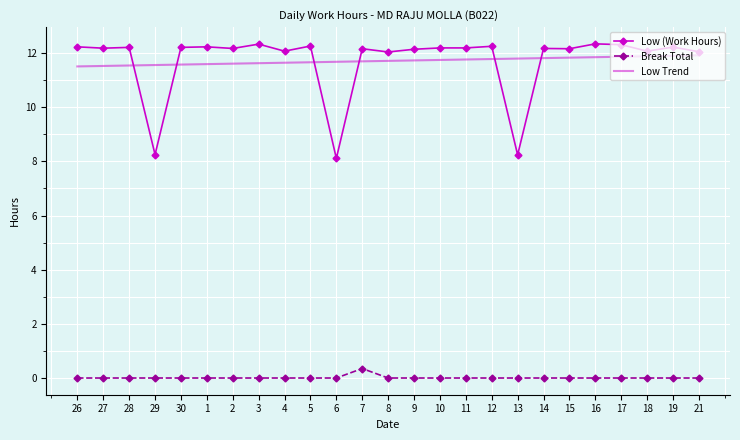

Read the Low (Work Hours) value at 3.

12.3